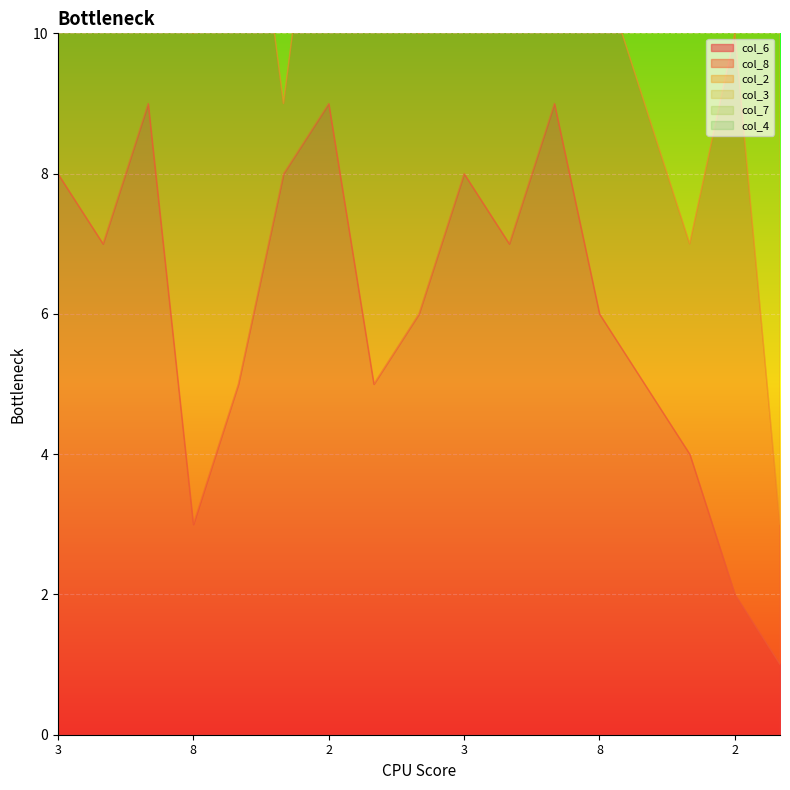

At which category is the sum across all series the highest?

1